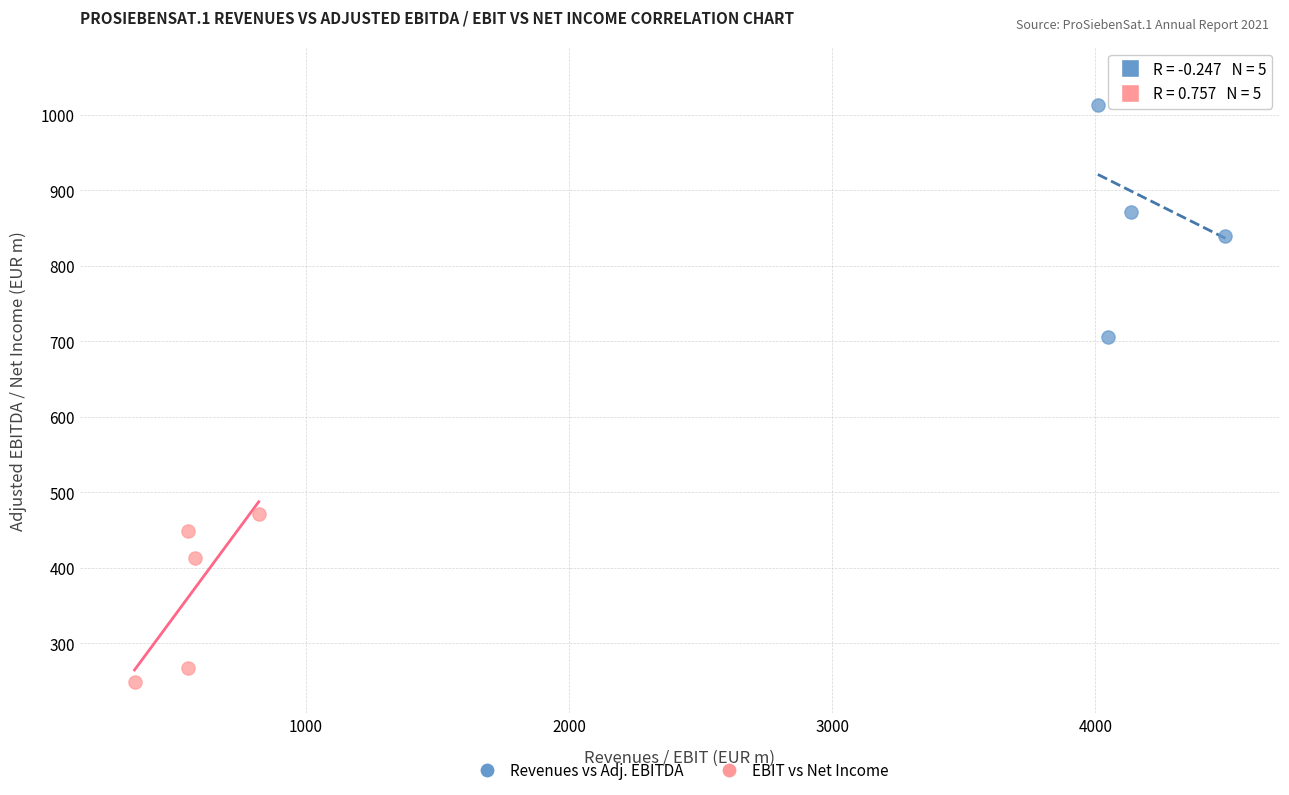

What are all the series names shown in the legend?

Revenues vs Adj. EBITDA, EBIT vs Net Income